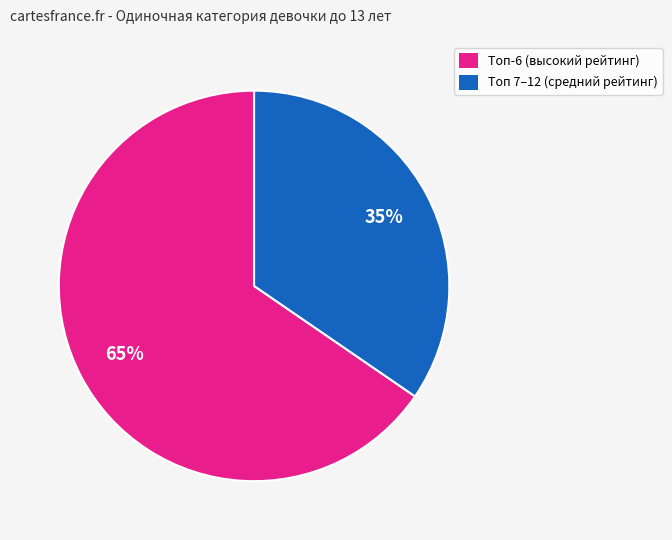

Count the number of slices in the pie.

2